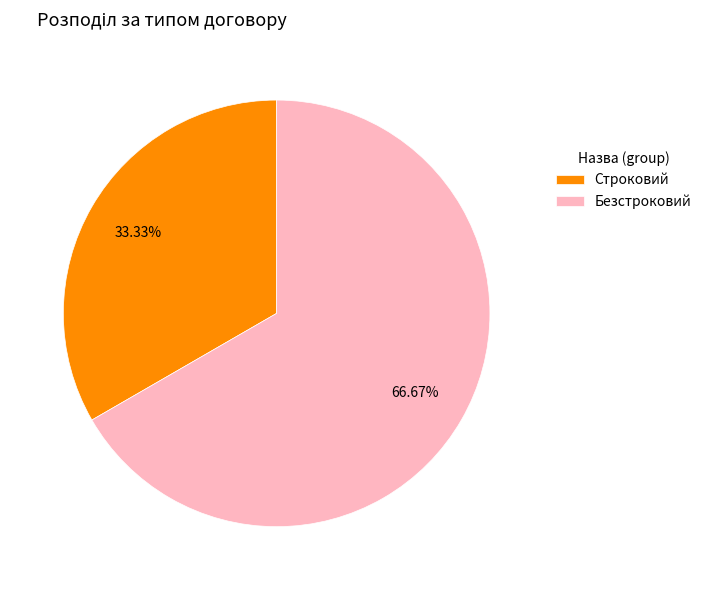

Is it true that Строковий is 33% of the pie?

True